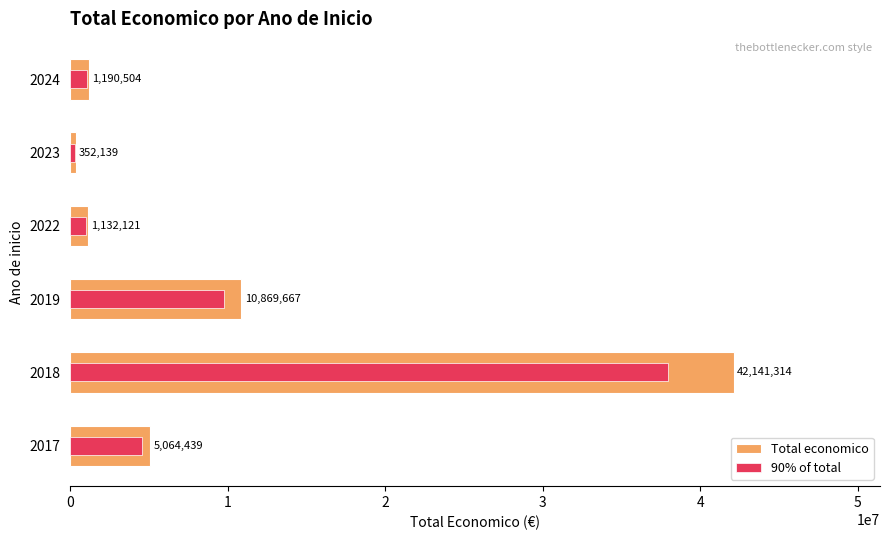

What is the average value of the 90% of total series?

9112527.6